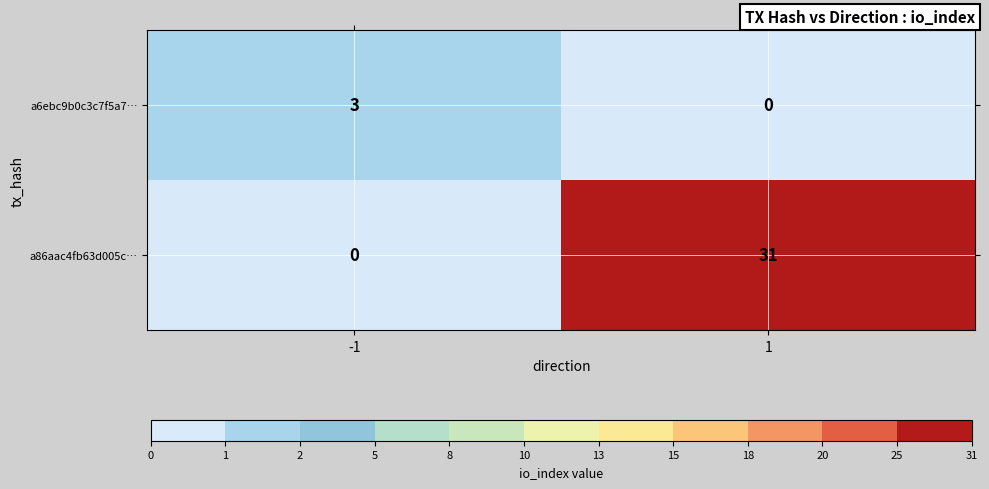

Rank the series by their average value, from lowest to highest.

a6ebc9b0c3c7f5a7…, a86aac4fb63d005c…